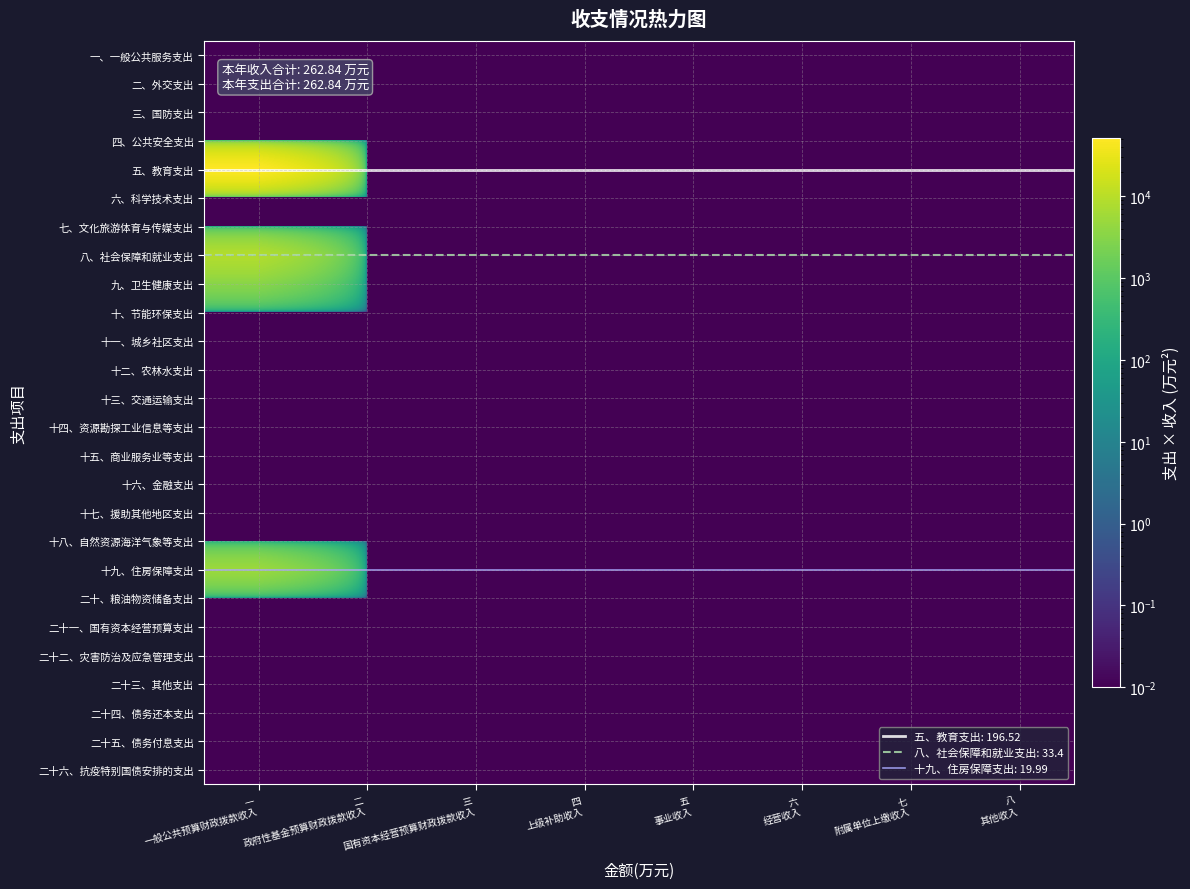

At 四 上级补助收入, list the series in order from largest to smallest.

一、一般公共服务支出, 二、外交支出, 三、国防支出, 四、公共安全支出, 五、教育支出, 六、科学技术支出, 七、文化旅游体育与传媒支出, 八、社会保障和就业支出, 九、卫生健康支出, 十、节能环保支出, 十一、城乡社区支出, 十二、农林水支出, 十三、交通运输支出, 十四、资源勘探工业信息等支出, 十五、商业服务业等支出, 十六、金融支出, 十七、援助其他地区支出, 十八、自然资源海洋气象等支出, 十九、住房保障支出, 二十、粮油物资储备支出, 二十一、国有资本经营预算支出, 二十二、灾害防治及应急管理支出, 二十三、其他支出, 二十四、债务还本支出, 二十五、债务付息支出, 二十六、抗疫特别国债安排的支出